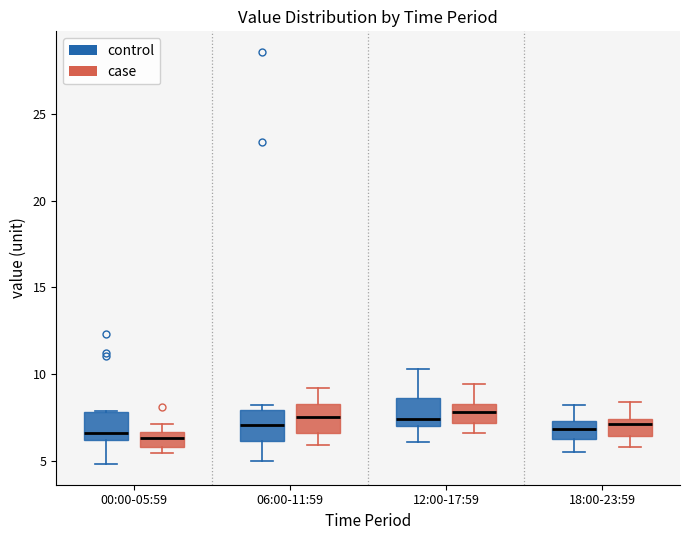

Reading left to right, read every box against the y-axis: the position of its median line, the range the box covers, and the ends of its whiskers. The values are not printed on the chart, so give them approximately, as read against the axis.

00:00-05:59 (control): median 6.5, box 6.0 to 8.0, whiskers 5.0 to 8.0
00:00-05:59 (case): median 6.5 (inside the box), box 6.0 to 6.5, whiskers 5.5 to 7.0
06:00-11:59 (control): median 7.0, box 6.0 to 8.0, whiskers 5.0 to 8.0 (just above the box's upper edge)
06:00-11:59 (case): median 7.5, box 6.5 to 8.5, whiskers 6.0 to 9.0
12:00-17:59 (control): median 7.5, box 7.0 to 8.5, whiskers 6.0 to 10.5
12:00-17:59 (case): median 8.0, box 7.0 to 8.5, whiskers 6.5 to 9.5
18:00-23:59 (control): median 7.0, box 6.5 to 7.5, whiskers 5.5 to 8.0
18:00-23:59 (case): median 7.0, box 6.5 to 7.5, whiskers 6.0 to 8.5